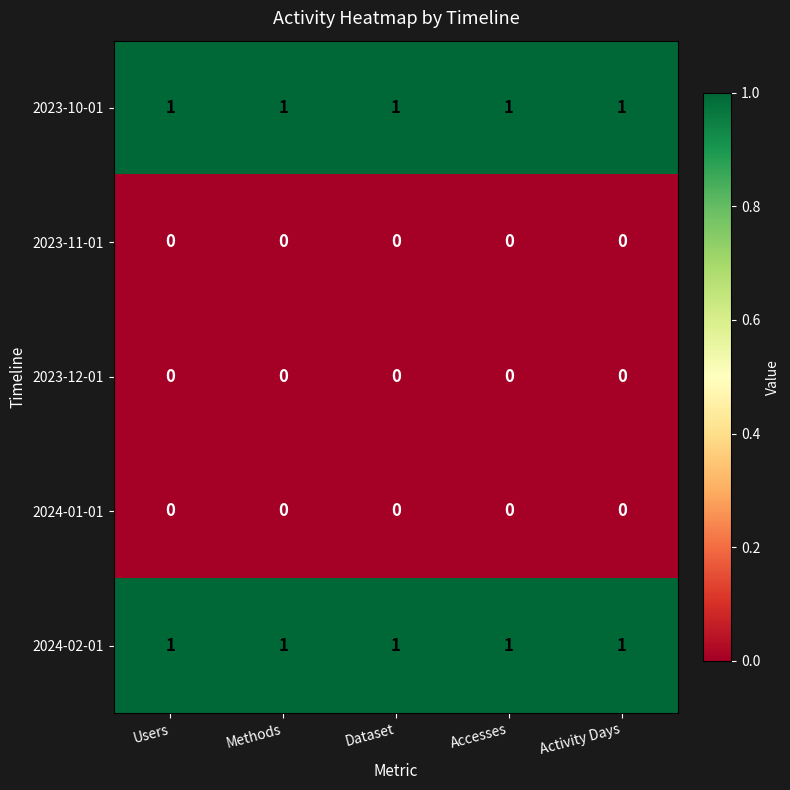

The value of 2023-10-01 at Activity Days is 2. True or false?

False